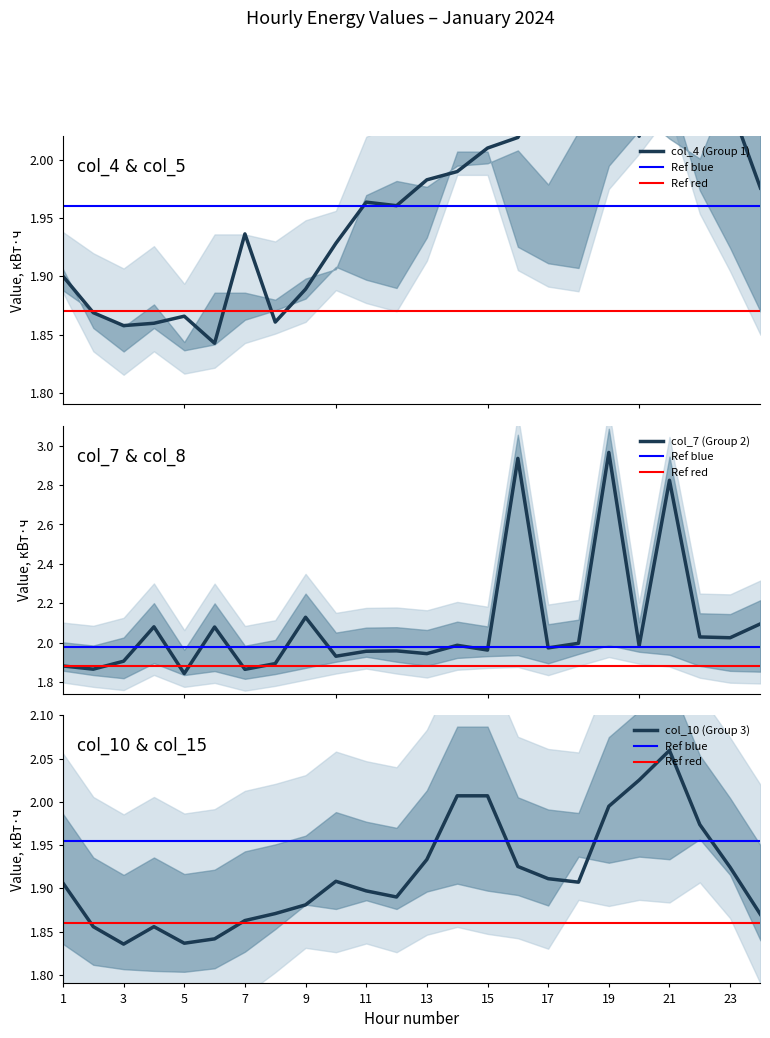

True or false: col_4 has a value of 2.9 at 18.

False